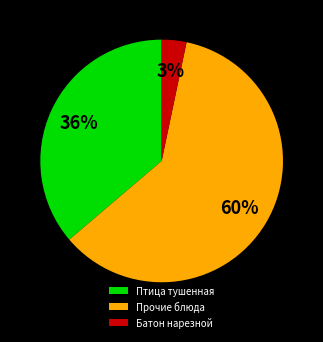

Count the number of slices in the pie.

3